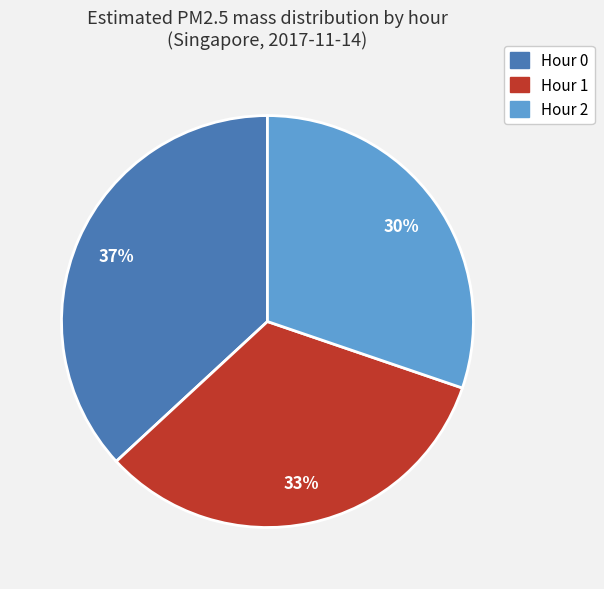

True or false: Hour 2 accounts for 21% of the total.

False